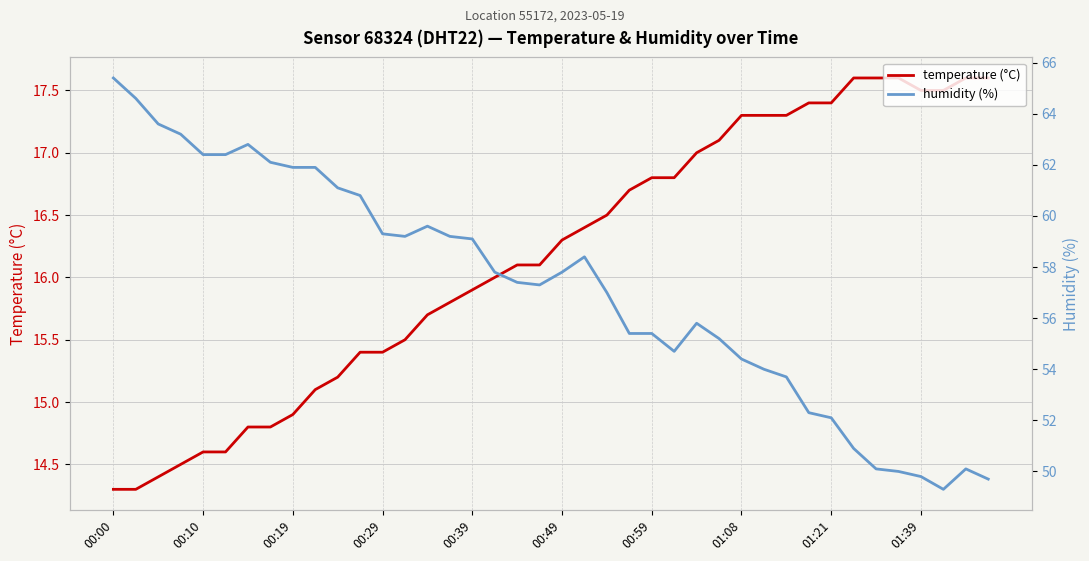

What is the difference between the highest and lowest values at 21?

42.0